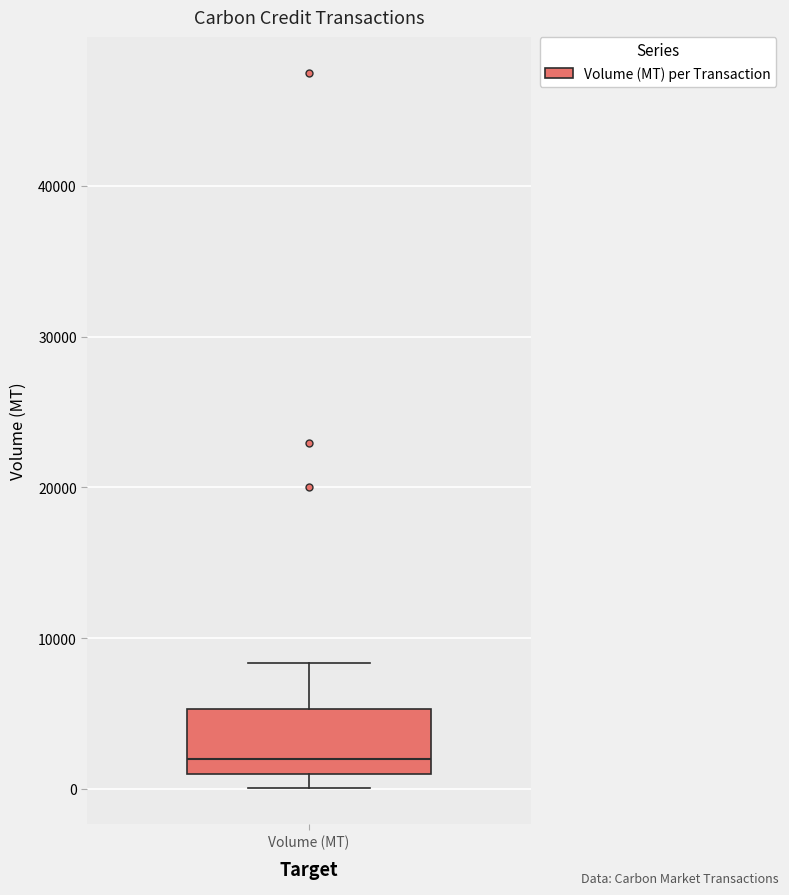

Where is the lower edge of the box for Volume (MT) on the y-axis? The values are not printed on the chart, so give them approximately, as read against the axis.

1000